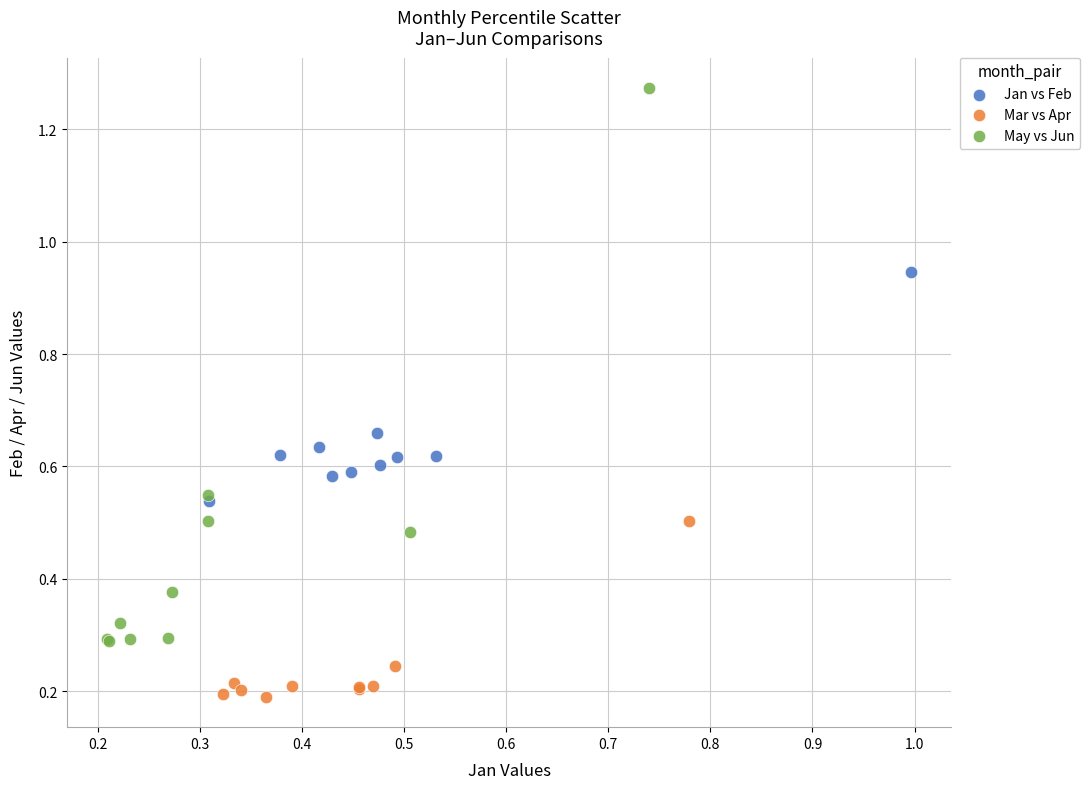

Which series reaches the maximum Y coordinate?

May vs Jun